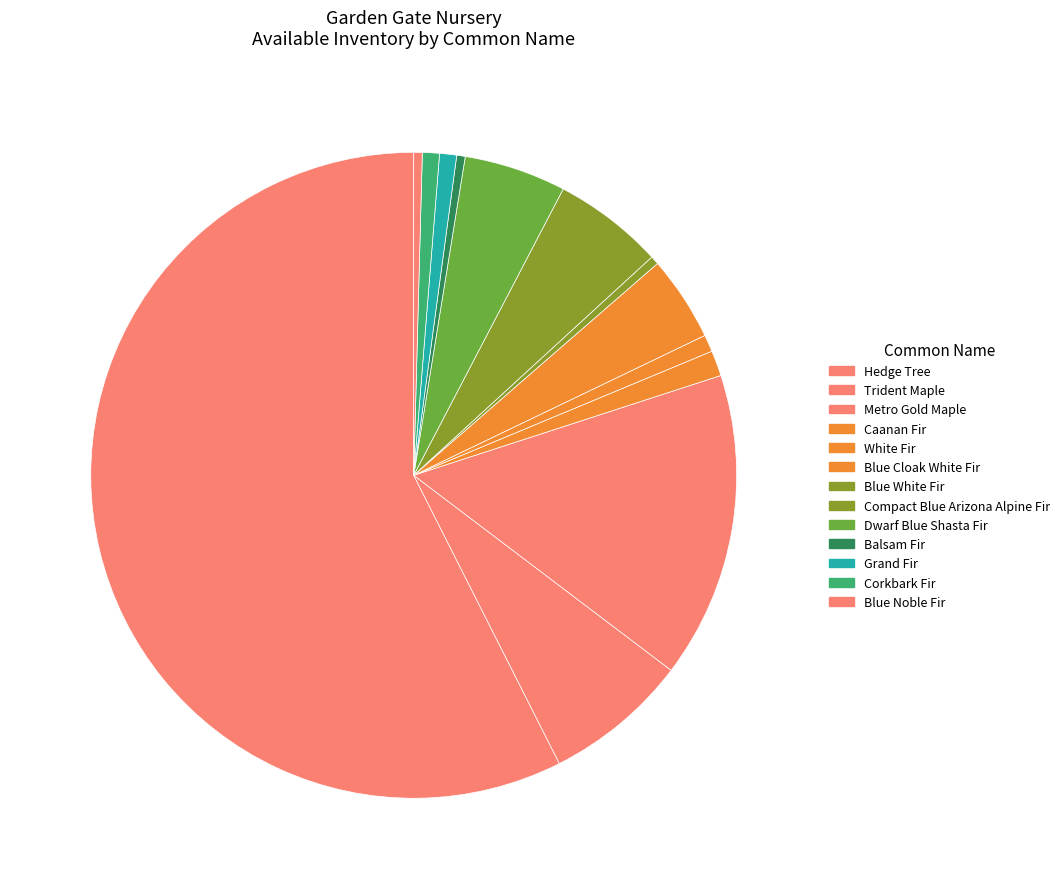

How many segments does this pie chart have?

13